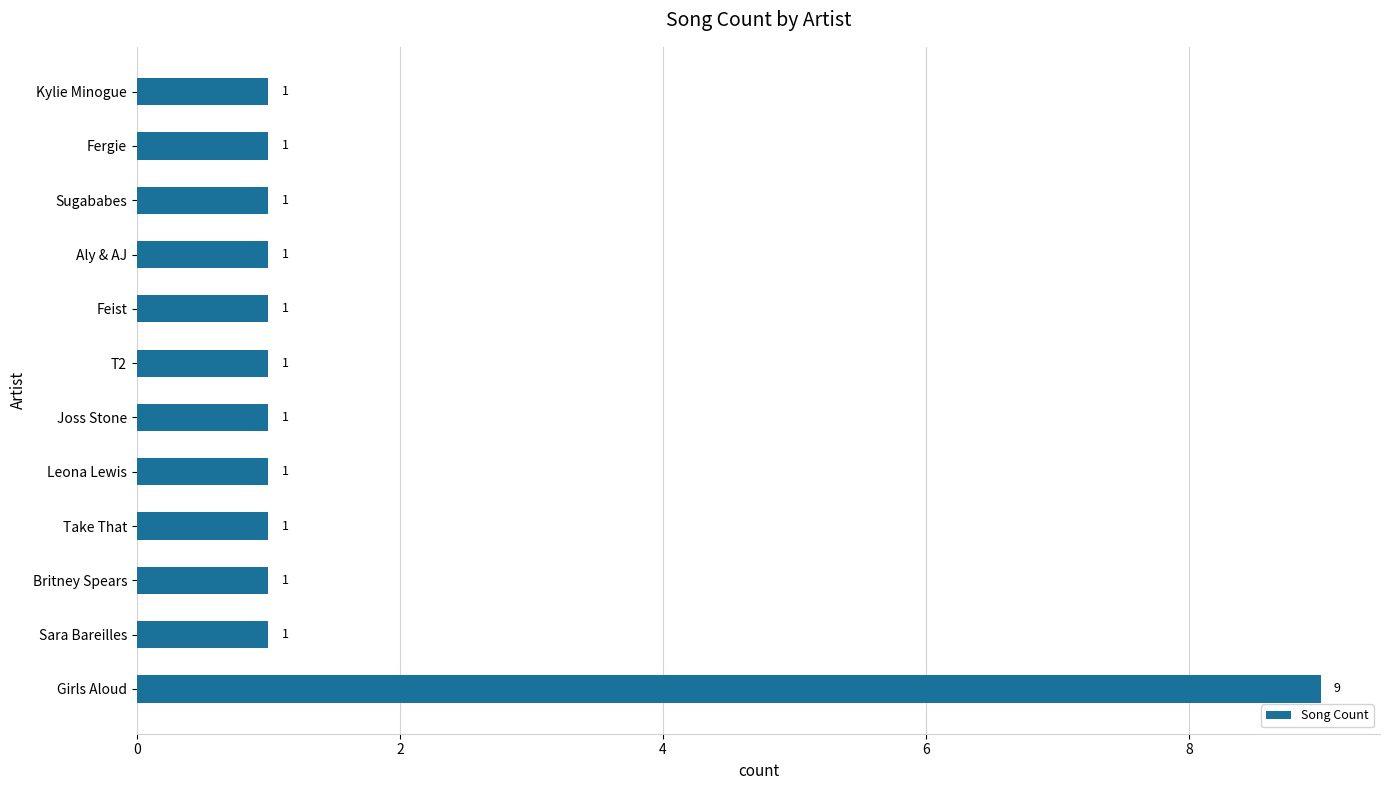

The value at Kylie Minogue is 1. True or false?

True